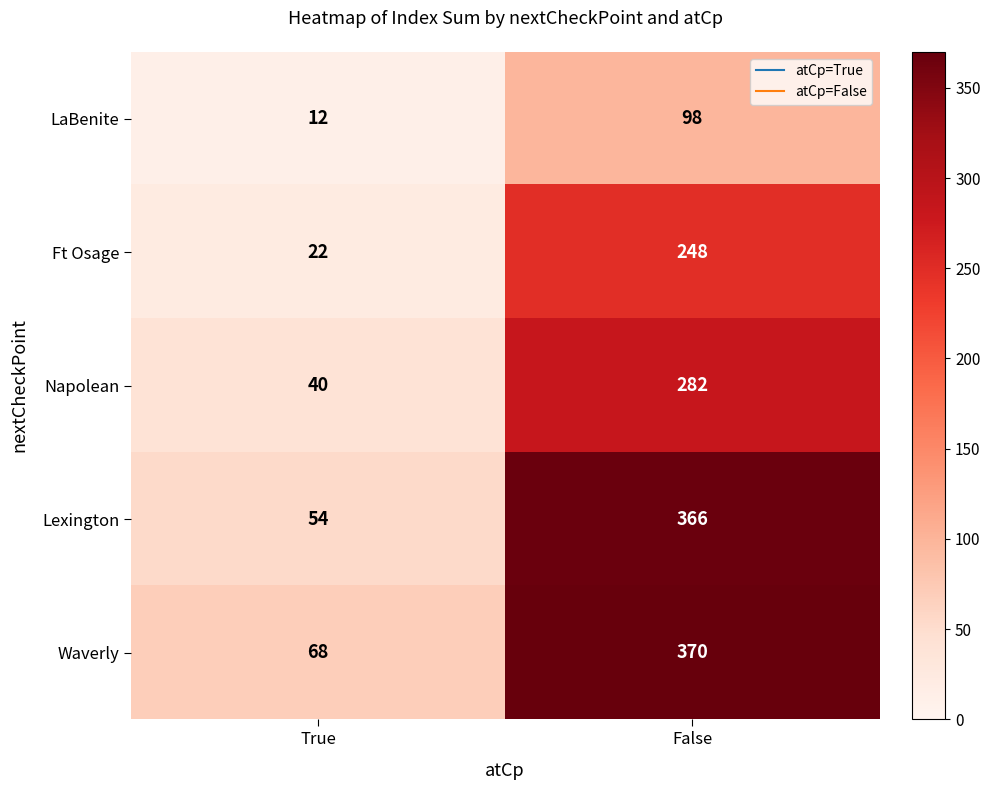

Reading left to right, what are all the values shown in this chart?

LaBenite: 12	98
Ft Osage: 22	248
Napolean: 40	282
Lexington: 54	366
Waverly: 68	370